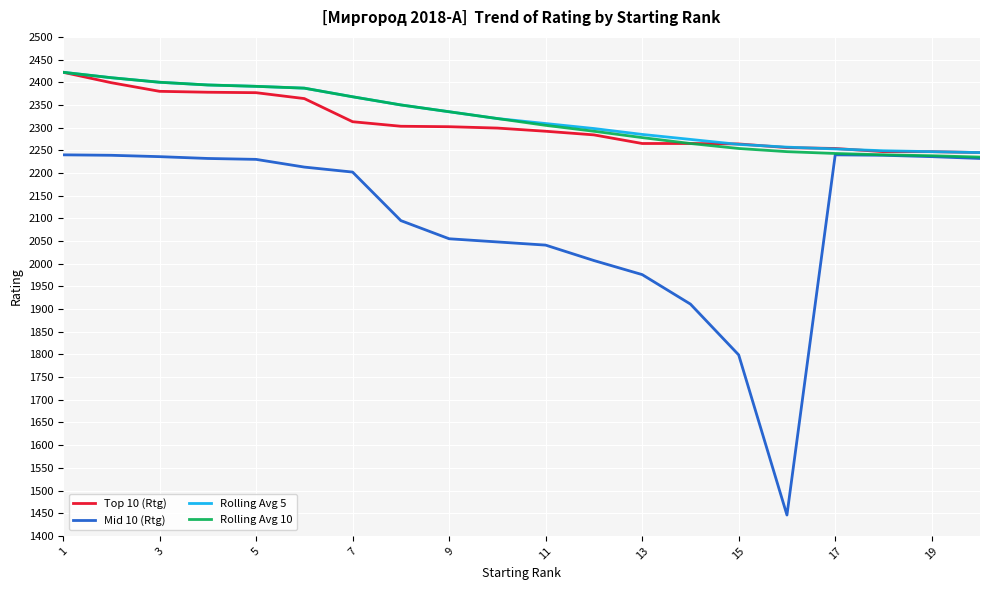

What is the greatest value displayed?

2422